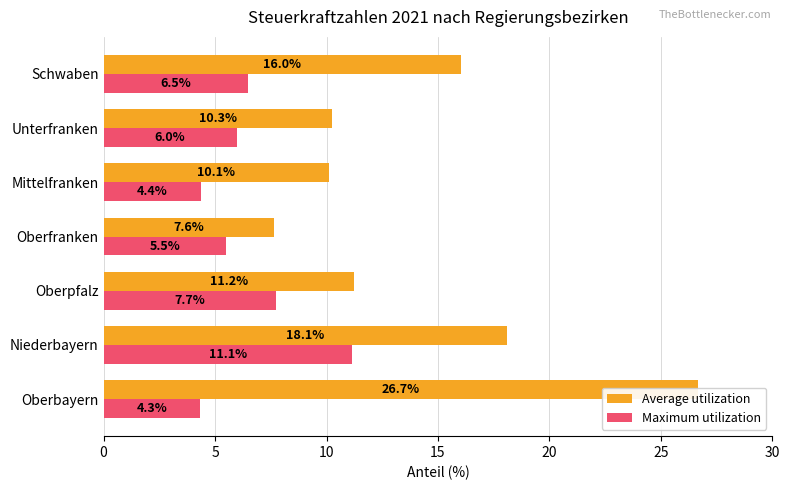

Reading left to right, list all the values displayed in this chart.

Average utilization: 26.7	18.1	11.2	7.6	10.1	10.3	16.0
Maximum utilization: 4.3	11.1	7.7	5.5	4.4	6.0	6.5